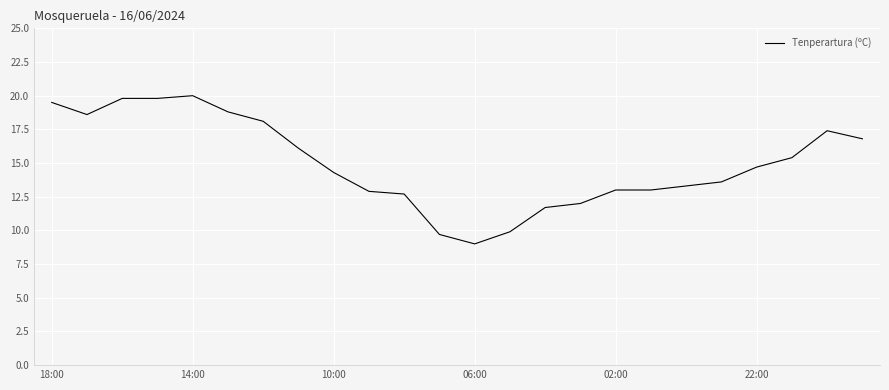

What is the greatest value displayed?

20.0